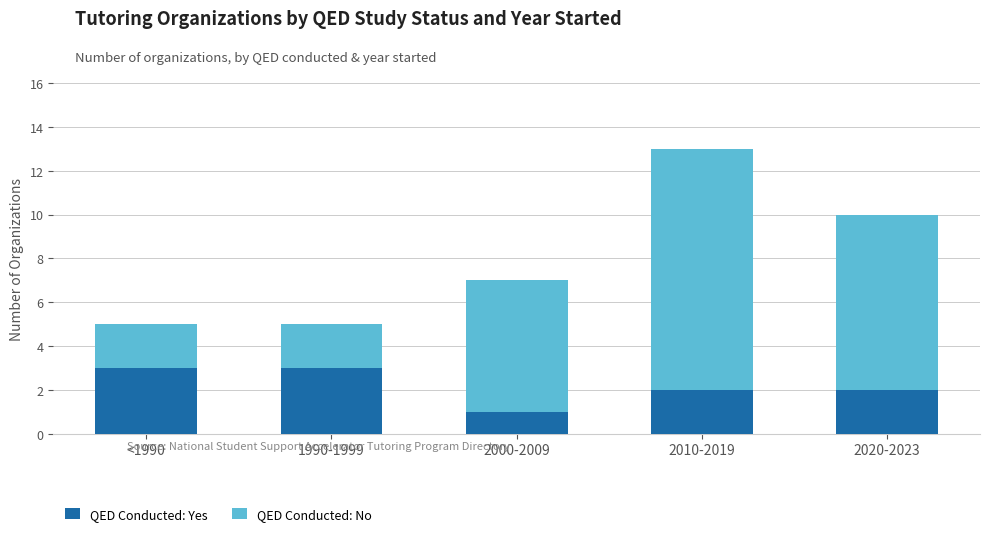

What are all the series names shown in the legend?

QED Conducted: Yes, QED Conducted: No